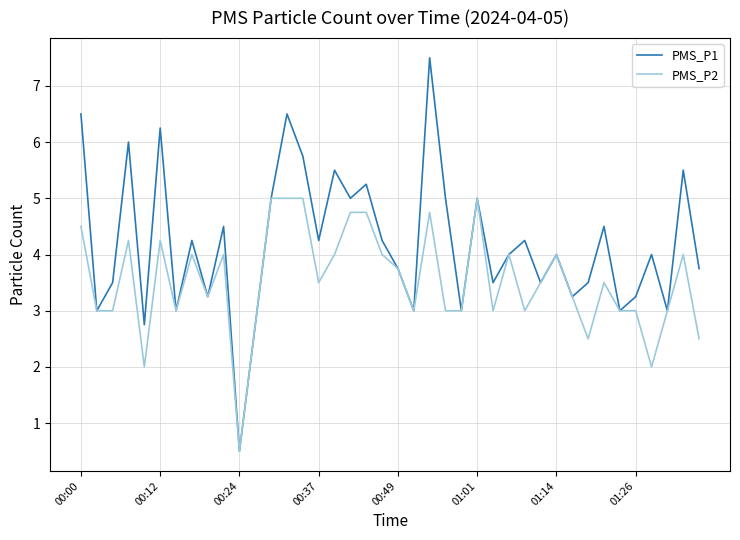

What is the maximum value for PMS_P2?

5.0